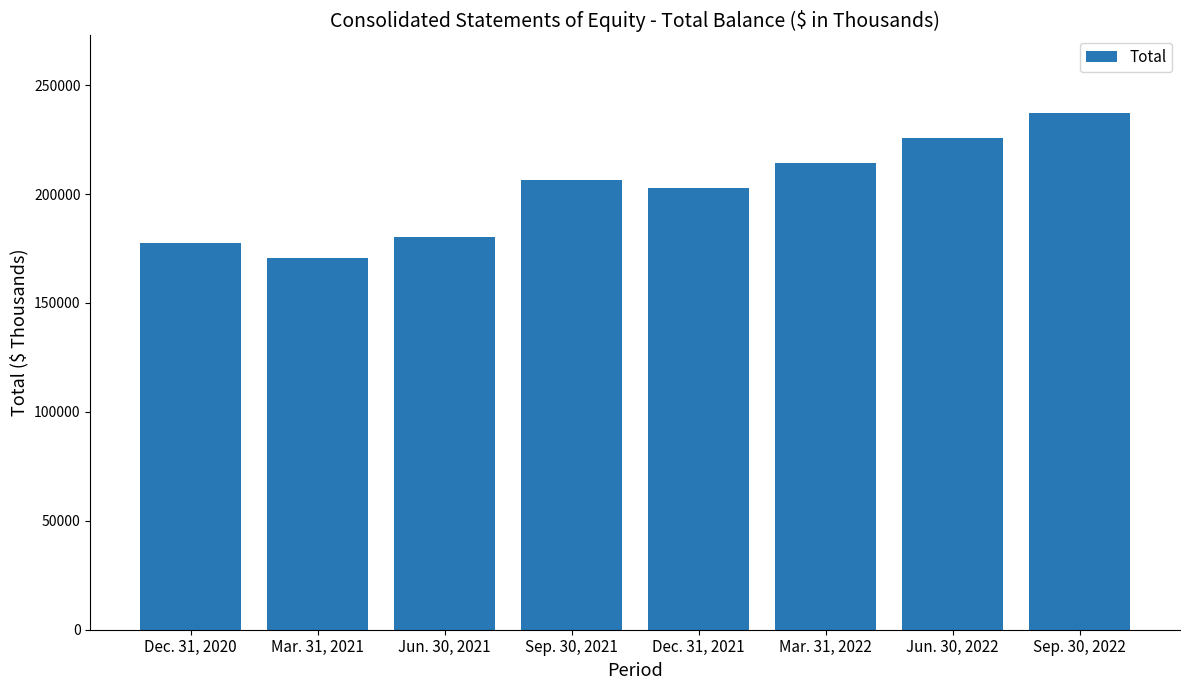

What is the sum of all values?

1614880